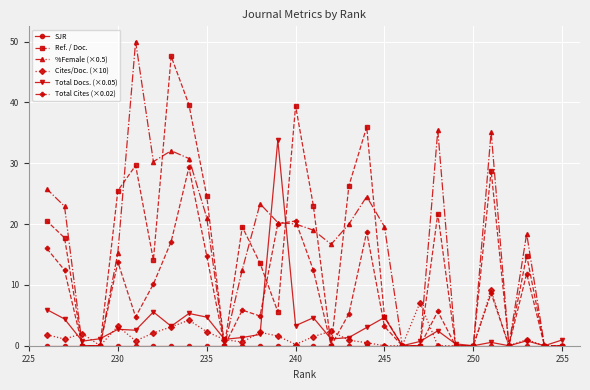

How many interior local peaks does the Total Cites (×0.02) series have?

8